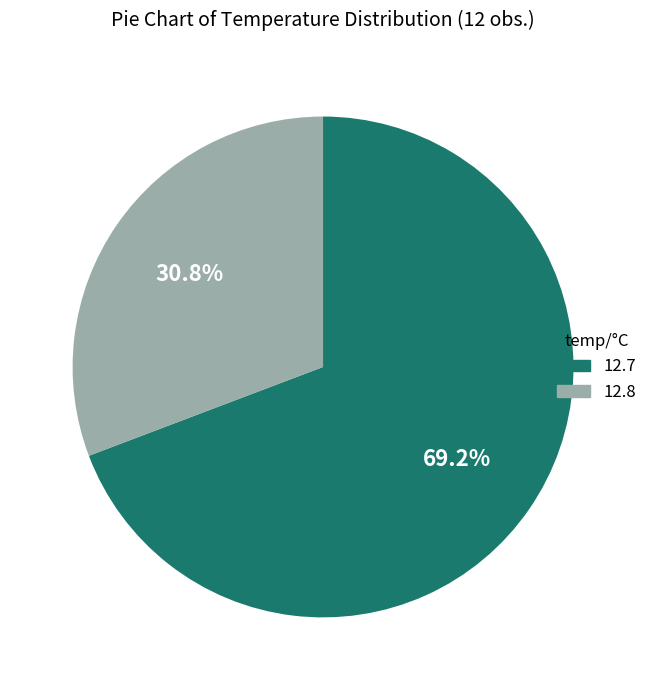

Is there any slice that represents more than half of the pie?

Yes